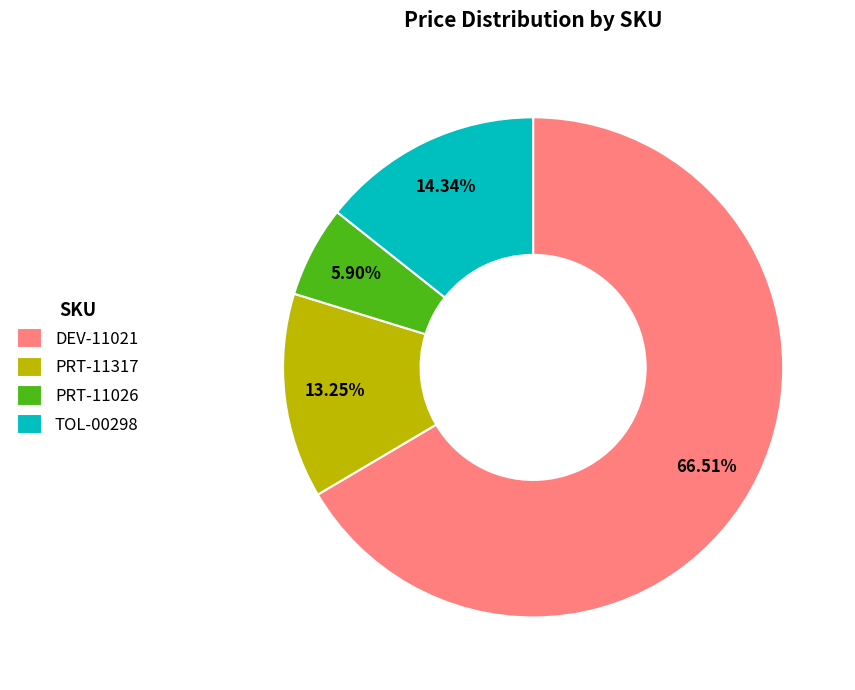

How many slices are in this pie chart?

4